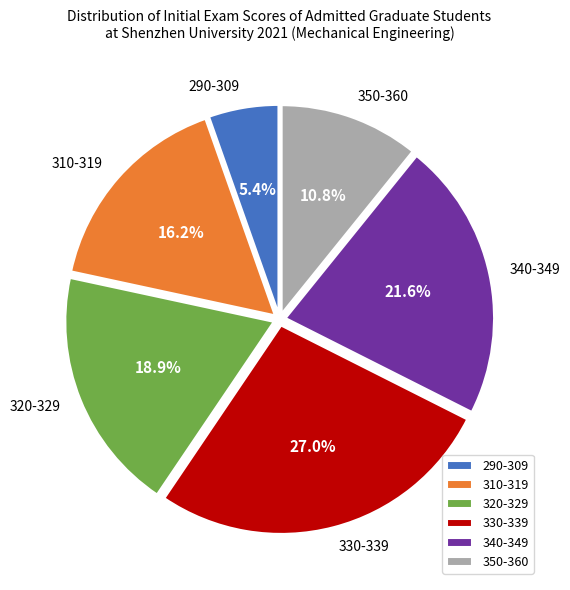

Is the sum of 310-319 and 320-329 greater than half?

No